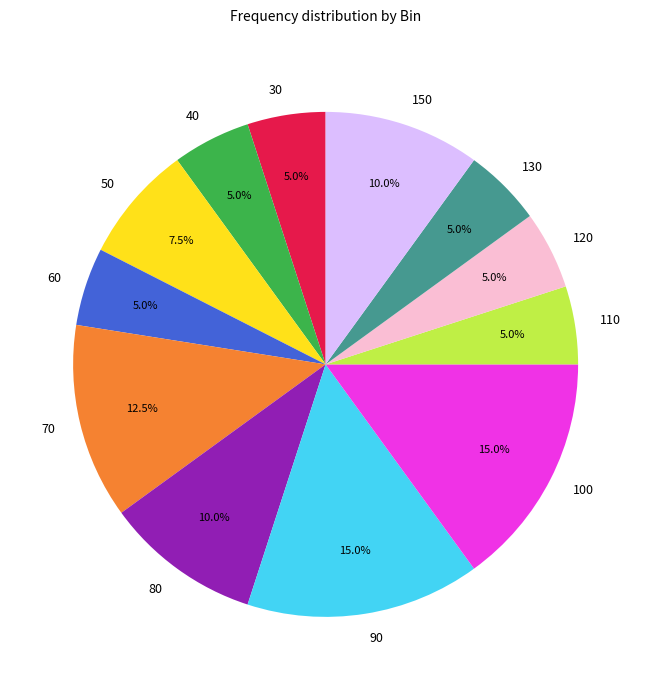

Is there a majority slice in this chart?

No